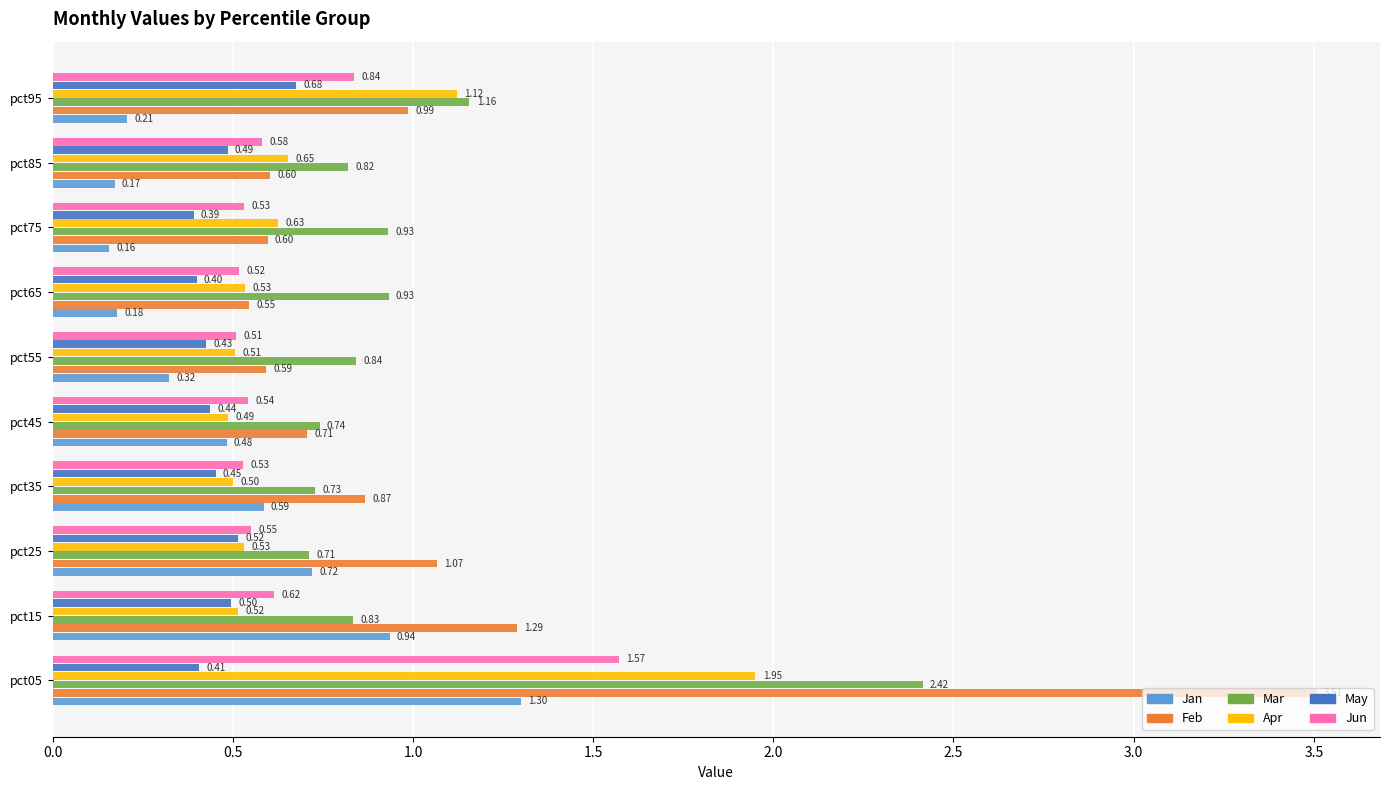

Between pct45 and pct55, which series saw the biggest shift?

Jan